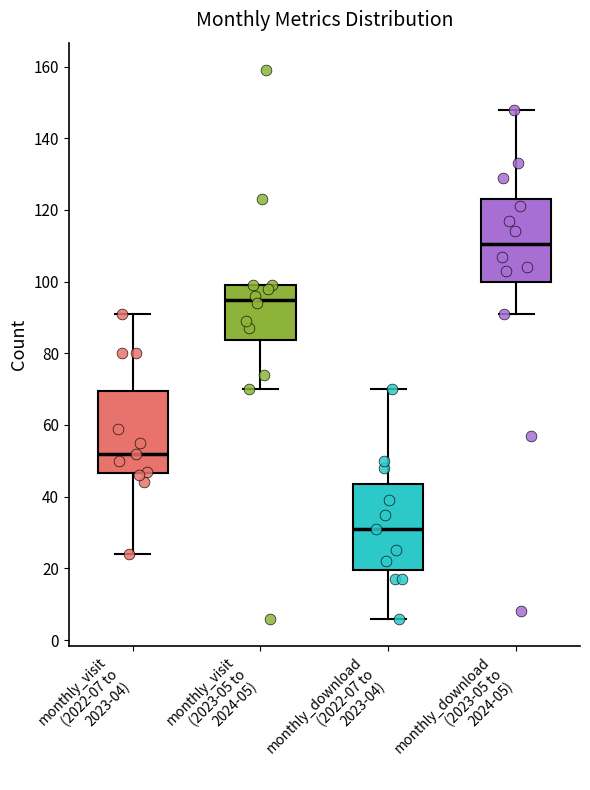

Where does the lower whisker of the box for monthly_visit (2022-07 to 2023-04) end on the y-axis? The values are not printed on the chart, so give them approximately, as read against the axis.

24